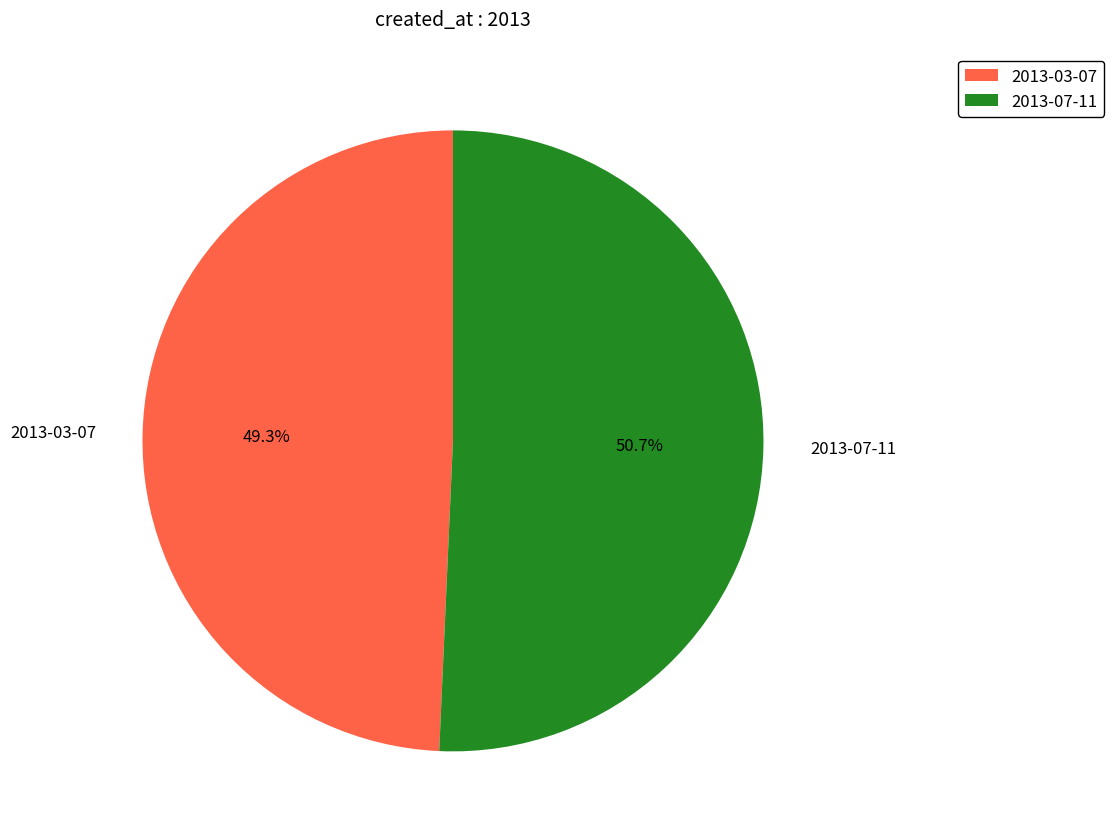

Between 2013-07-11 and 2013-03-07, which is larger?

2013-07-11